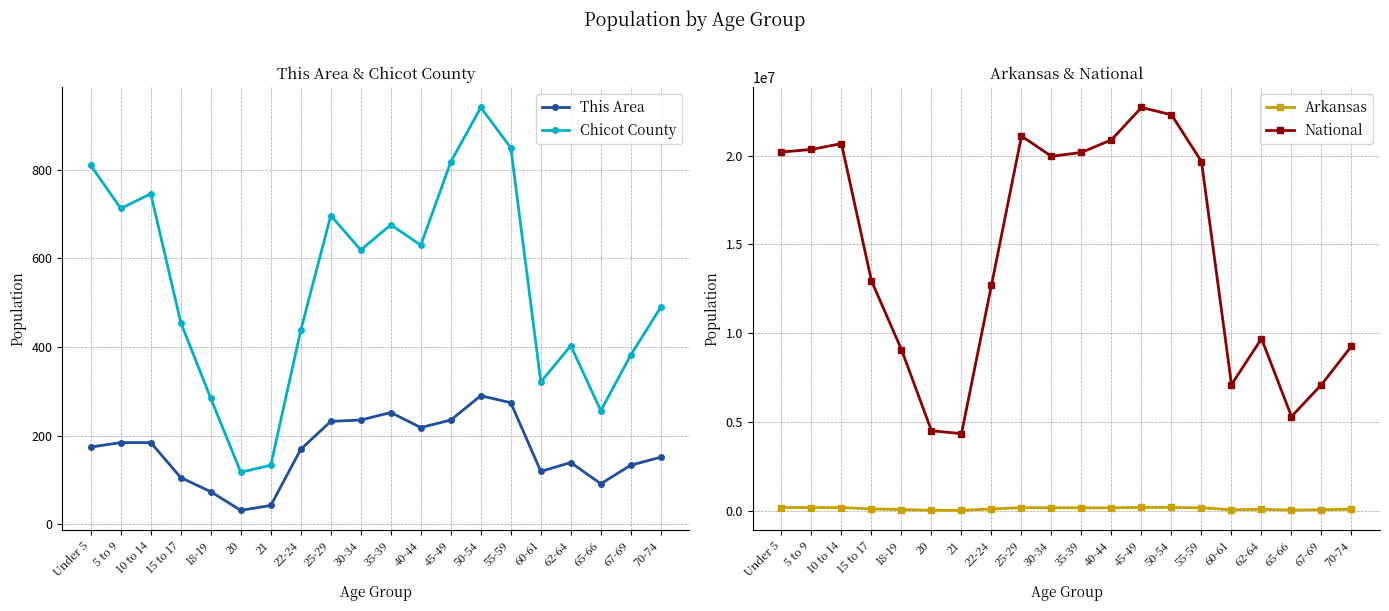

What is the total value across all series at 35-39?

20364184